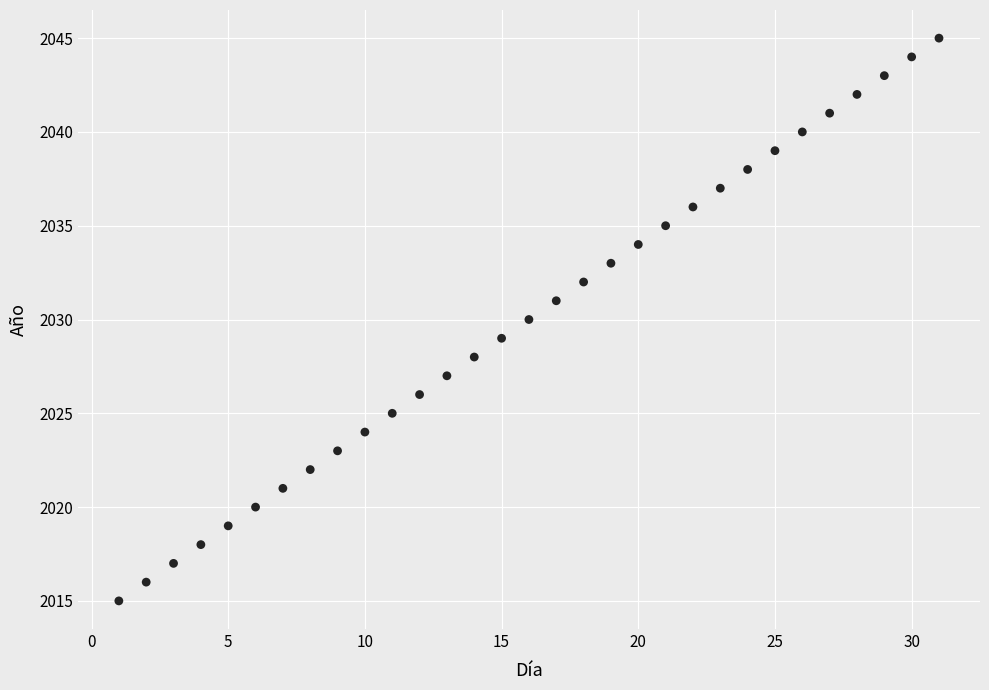

What is the range of Y values (max minus min)?

30